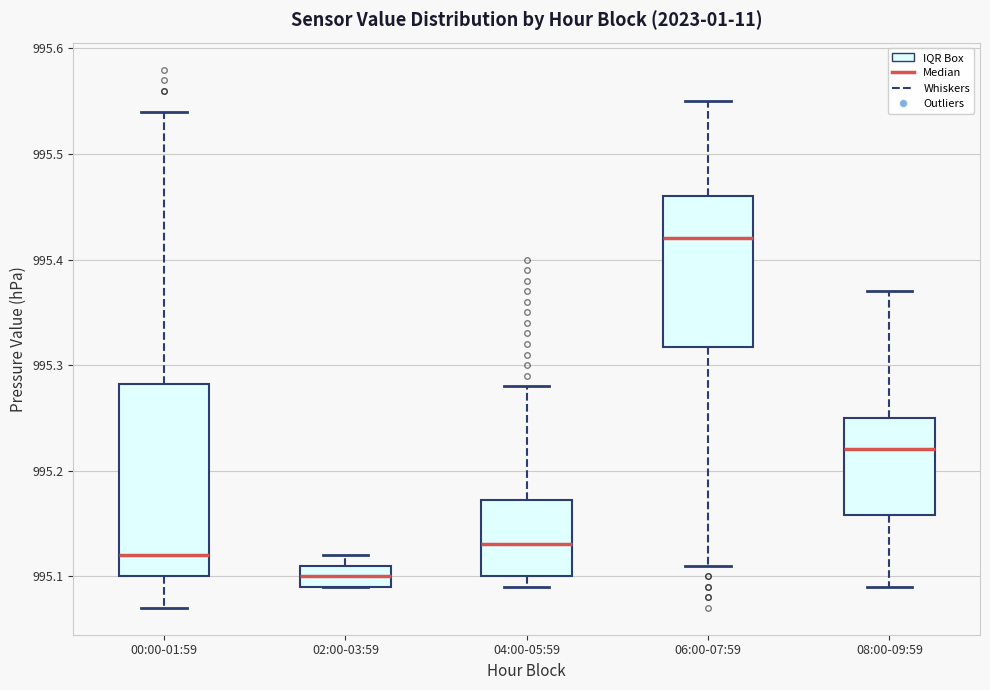

Which box's median line is the lowest?

02:00-03:59